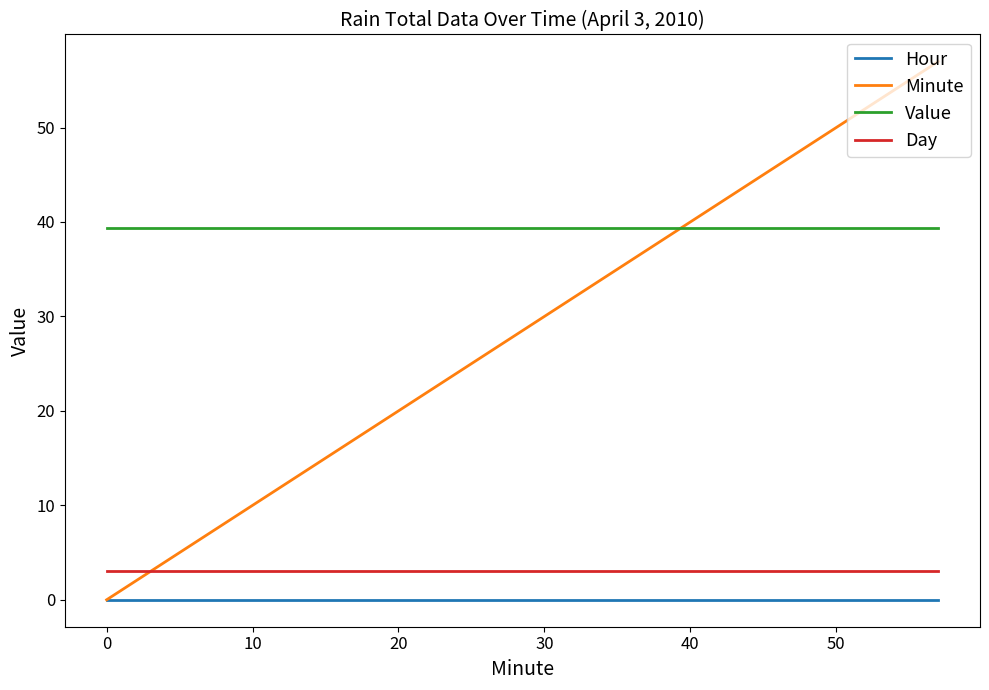

Which series has the widest spread of values?

Minute